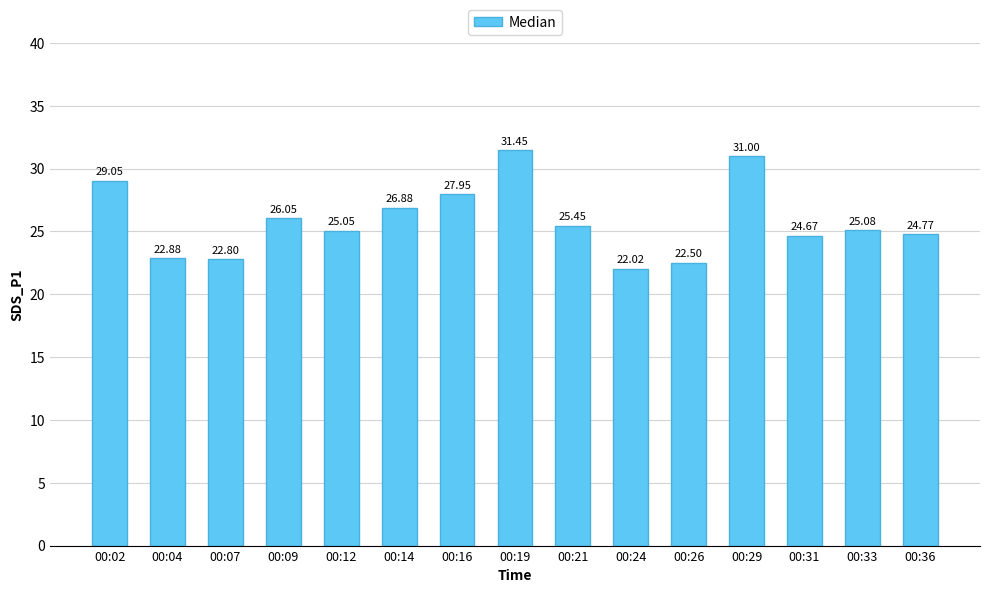

What is the sum of the values at 00:21 and 00:36?

50.2